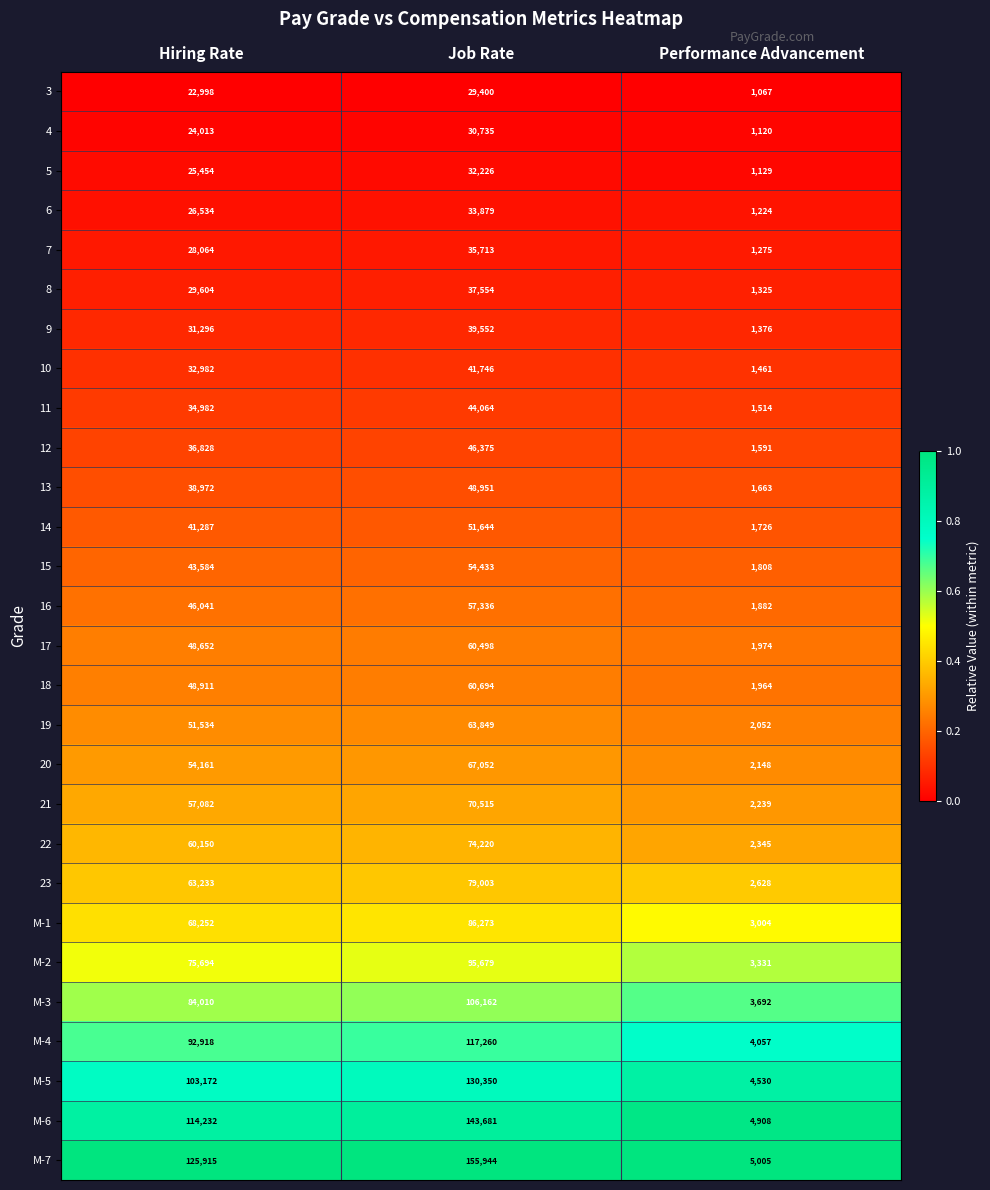

The M-1 series shows 86273 at Job Rate. True or false?

True